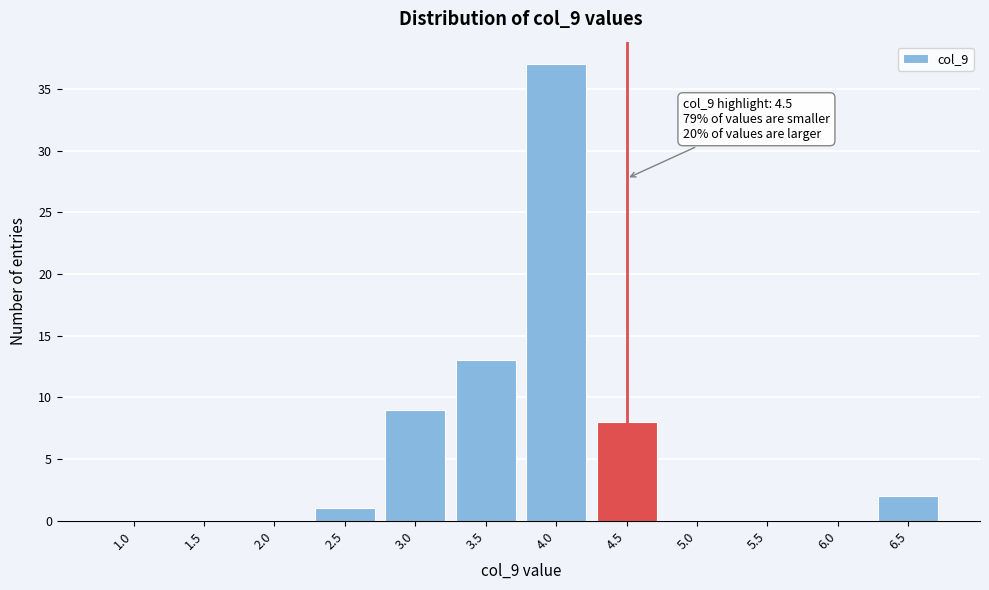

Reading left to right, what are all the values shown in this chart?

1.0=0	1.5=0	2.0=0	2.5=1	3.0=9	3.5=13	4.0=37	4.5=8	5.0=0	5.5=0	6.0=0	6.5=2